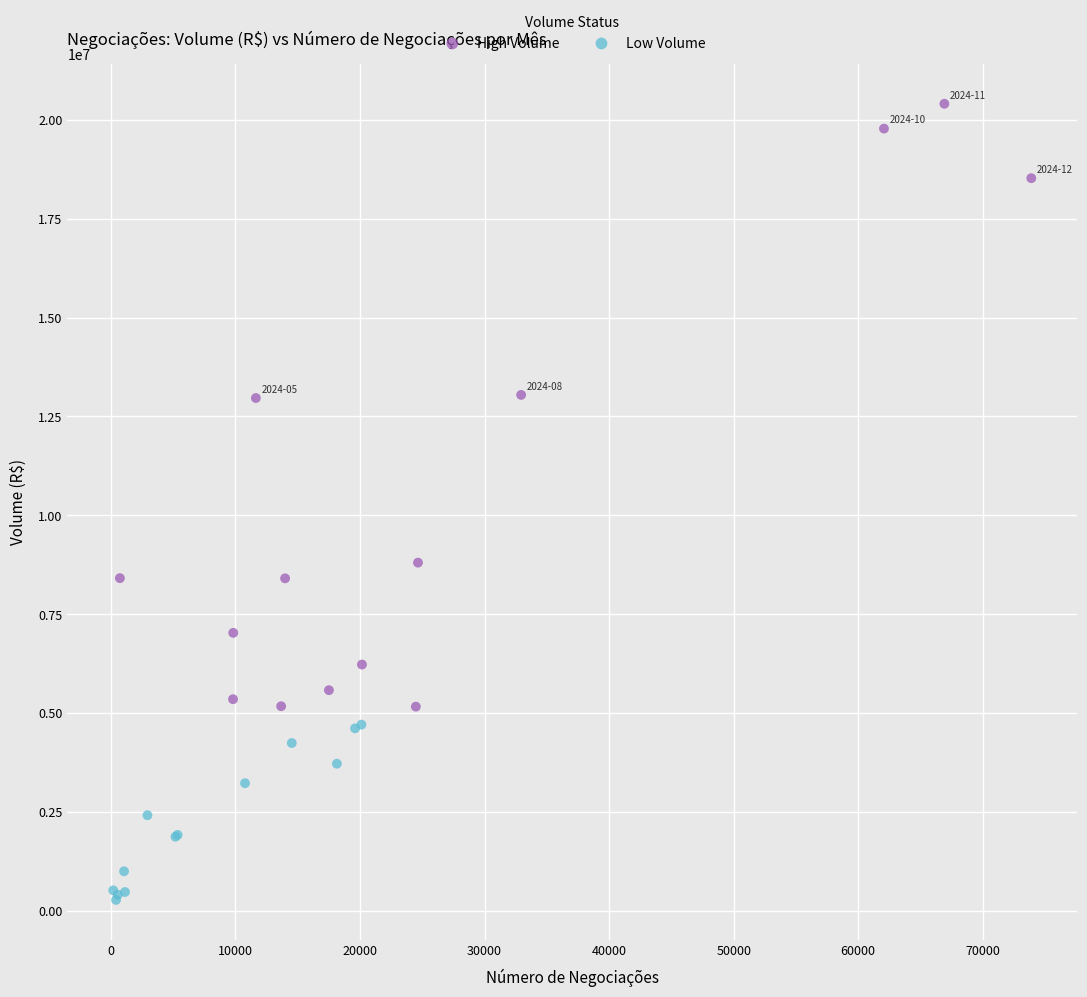

Which series reaches the maximum Y coordinate?

High Volume